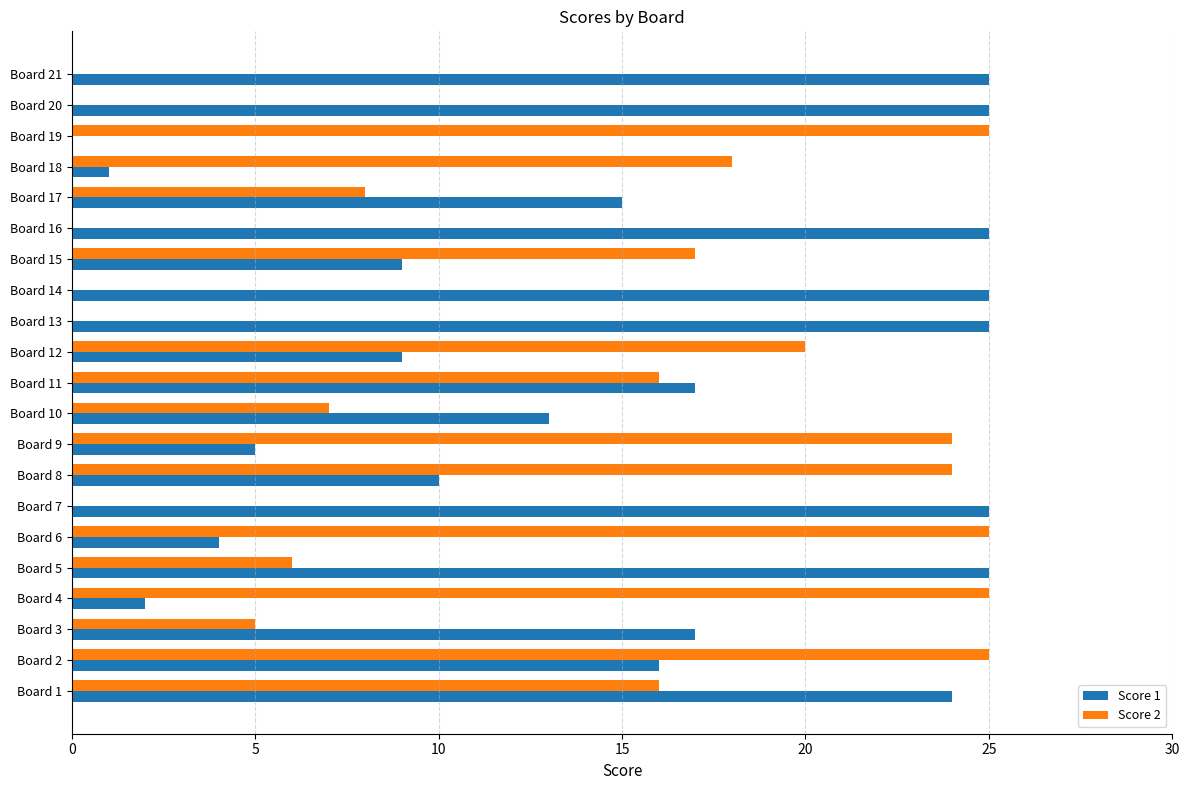

Between Board 4 and Board 18, which series saw the biggest shift?

Score 2